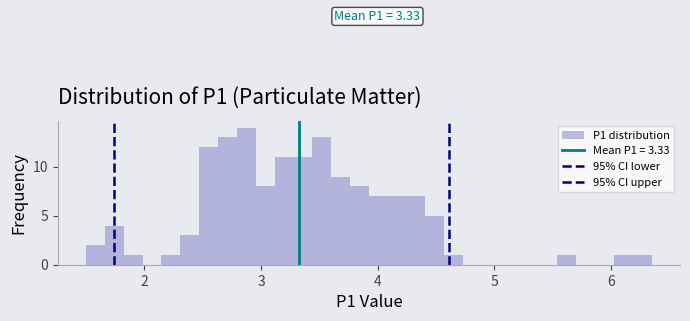

Read against the x-axis, roughly where is the centre of the tallest bar?

2.9